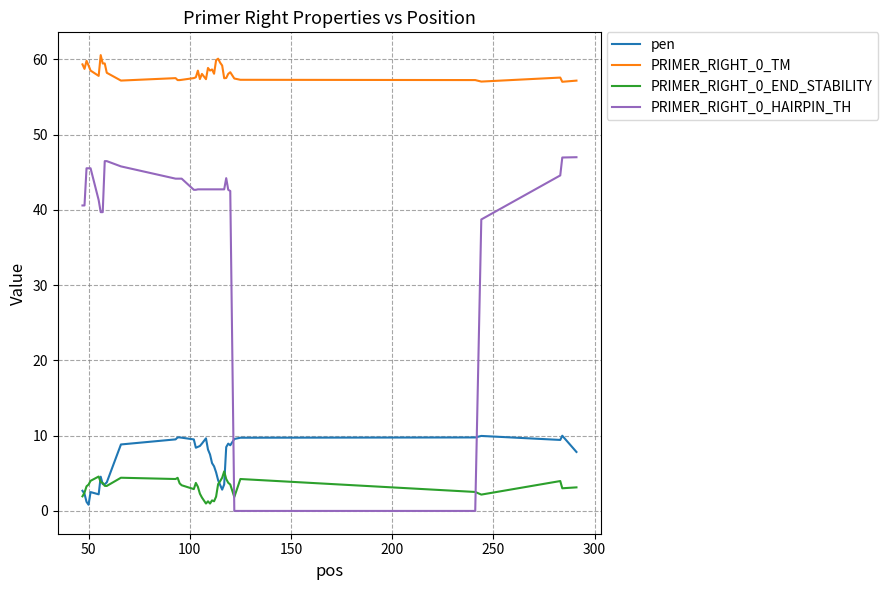

What is the greatest value displayed?

60.6